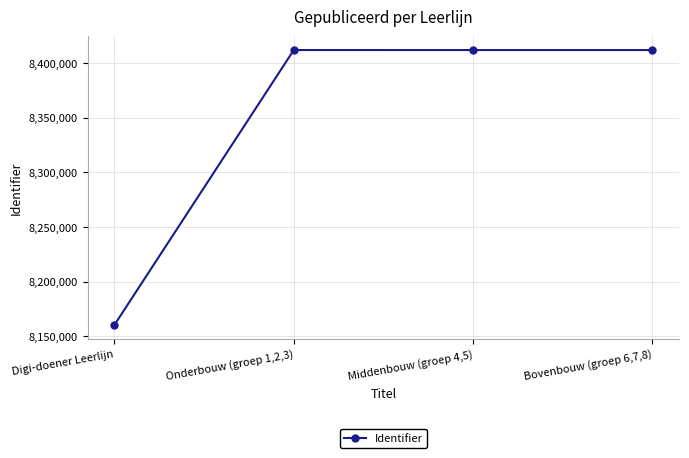

What is the approximate value at Bovenbouw (groep 6,7,8), to the nearest 10?

8412030